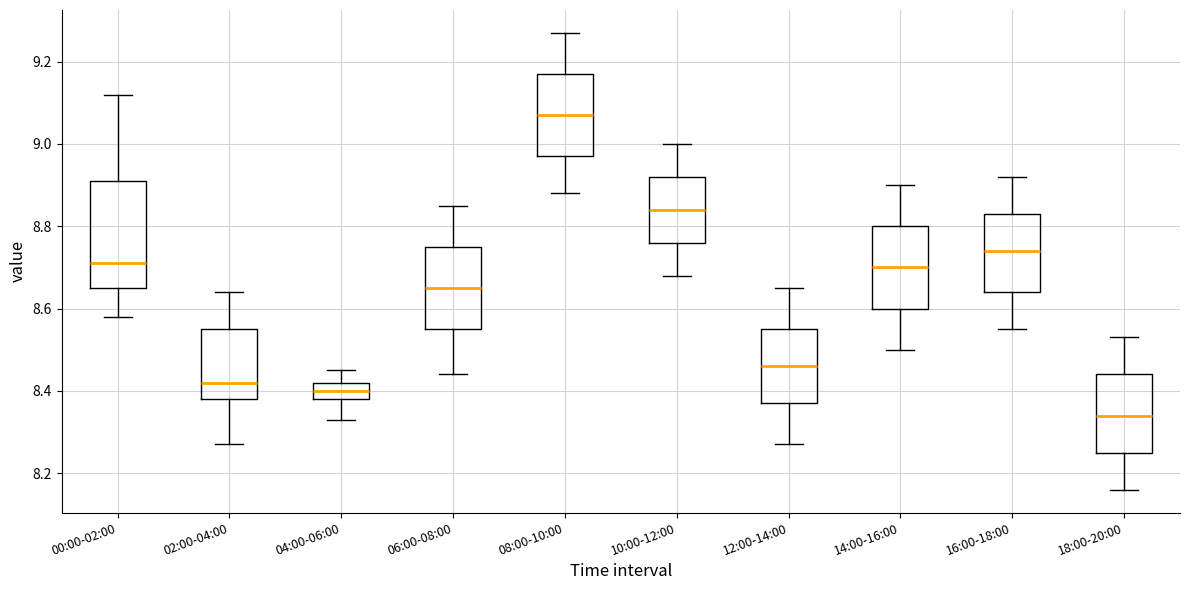

Reading left to right, transcribe this box plot: for each box, give where its median line is, the range the box spans, and where its two whiskers end, as read against the y-axis. The values are not printed on the chart, so give them approximately, as read against the axis.

00:00-02:00: median 8.72, box 8.66 to 8.92, whiskers 8.58 to 9.12
02:00-04:00: median 8.42, box 8.38 to 8.56, whiskers 8.28 to 8.64
04:00-06:00: median 8.40, box 8.38 to 8.42, whiskers 8.34 to 8.46
06:00-08:00: median 8.66, box 8.56 to 8.76, whiskers 8.44 to 8.86
08:00-10:00: median 9.08, box 8.98 to 9.18, whiskers 8.88 to 9.28
10:00-12:00: median 8.84, box 8.76 to 8.92, whiskers 8.68 to 9.00
12:00-14:00: median 8.46, box 8.38 to 8.56, whiskers 8.28 to 8.66
14:00-16:00: median 8.70, box 8.60 to 8.80, whiskers 8.50 to 8.90
16:00-18:00: median 8.74, box 8.64 to 8.84, whiskers 8.56 to 8.92
18:00-20:00: median 8.34, box 8.26 to 8.44, whiskers 8.16 to 8.54